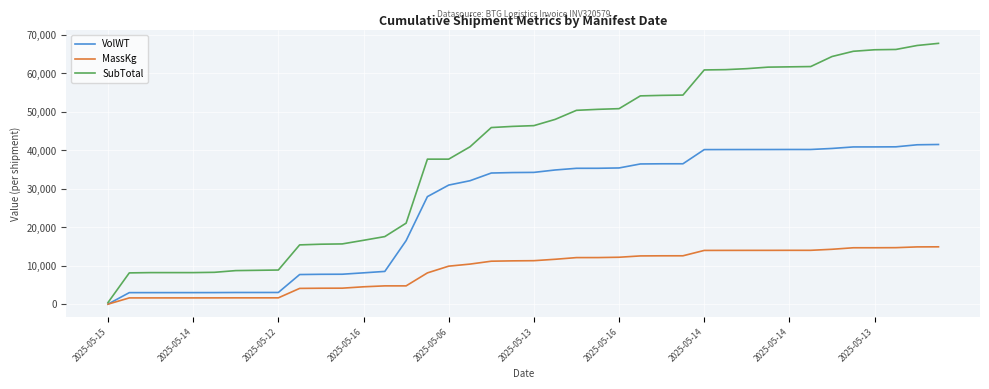

Rank the series by their average value, from lowest to highest.

MassKg, VolWT, SubTotal